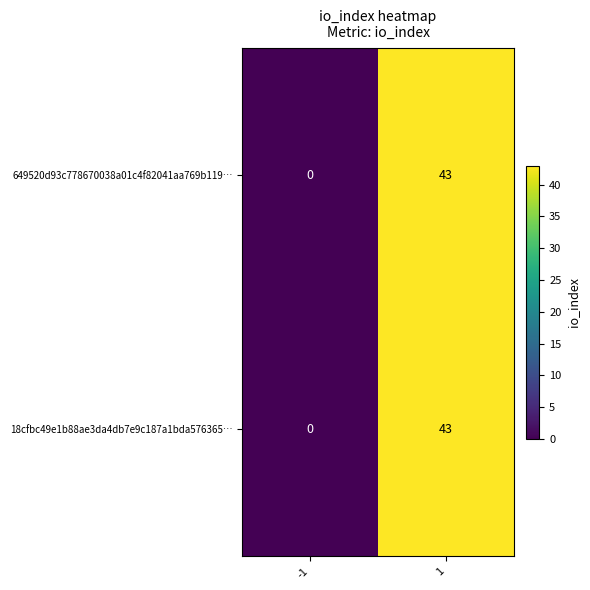

List the labels in order of 18cfbc49e1b88ae3da4db7e9c187a1bda576365… value, smallest first.

-1, 1